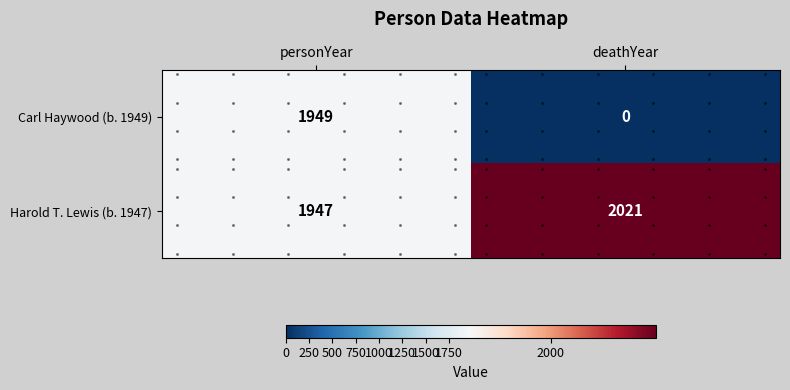

Between personYear and deathYear, which series saw the biggest shift?

Carl Haywood (b. 1949)